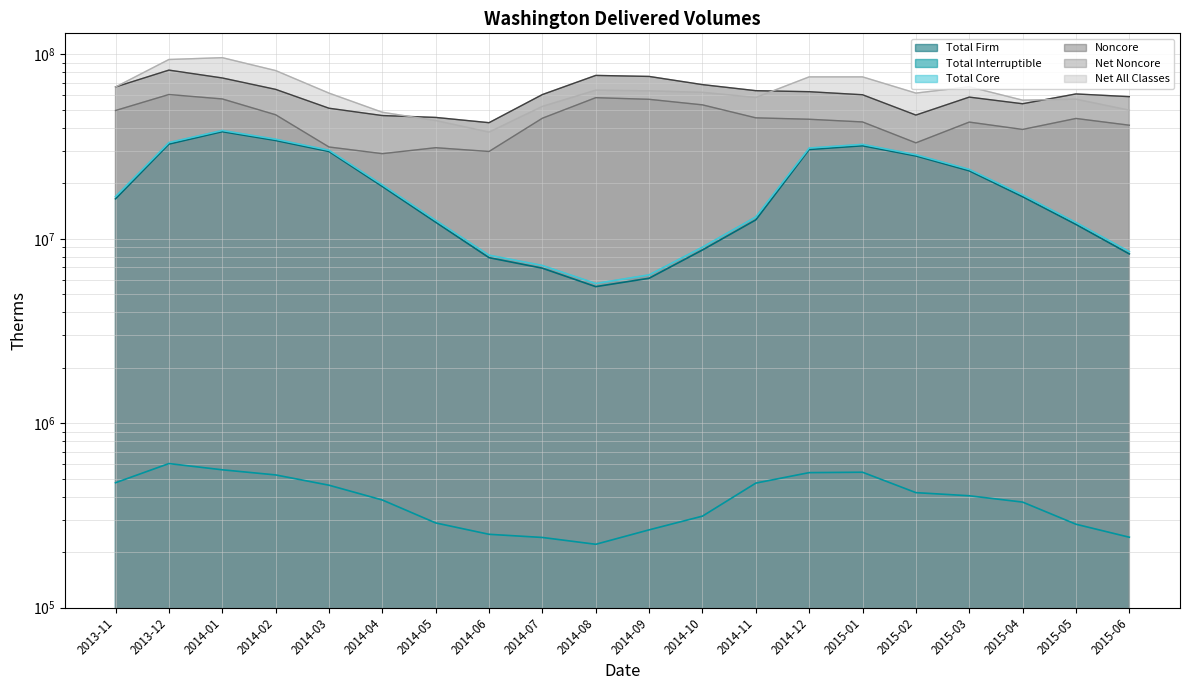

Reading left to right, extract all data points from this chart.

Total Firm: 16473275	32626275	38097877	34131394	29733819	19218448	12299626	7895617	6922621	5498677	6105586	8693828	12660619	30498867	31953142	28129806	23368270	16913305	11964679	8273412
Total Interruptible: 475068	603447	558326	523743	460577	382909	287525	249477	239824	220229	263729	313034	472873	538938	541590	419792	403675	373015	282941	240524
Total Core: 16948343	33229722	38656203	34655137	30194396	19601357	12587151	8145094	7162445	5718906	6369315	9006862	13133492	31037805	32494732	28549598	23771945	17286320	12247620	8513936
Noncore: 66584523	82165316	74500359	64605124	51049524	46583480	45507535	42610815	60549142	76896348	75929244	68551045	63553432	62749109	60404698	46864725	58650196	53979036	61014083	58983155
Net Noncore: 49623897	60581077	57326161	47048399	31459098	28943531	31179964	29742903	45068388	58240050	57050907	53240234	45272865	44477359	43008045	33127030	42929967	39171768	44923157	41289749
Net All Classes: 66572240	93810799	95982364	81703536	61653494	48544888	43767115	37887997	52230833	63958956	63420222	62247096	58406357	75515164	75502777	61676628	66701912	56458088	57170777	49803685